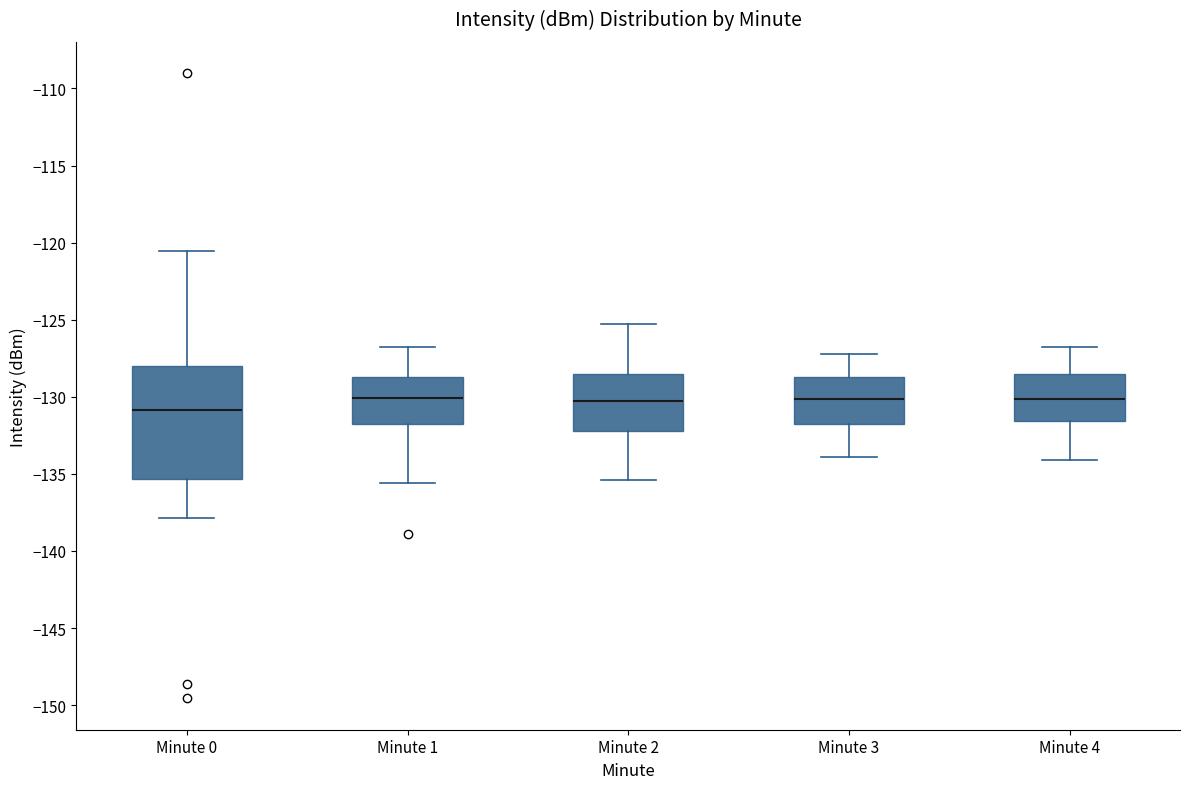

Reading left to right, read every box against the y-axis: the position of its median line, the range the box covers, and the ends of its whiskers. The values are not printed on the chart, so give them approximately, as read against the axis.

Minute 0: median -131.0, box -135.5 to -128.0, whiskers -138.0 to -120.5
Minute 1: median -130.0, box -132.0 to -128.5, whiskers -135.5 to -127.0
Minute 2: median -130.0, box -132.0 to -128.5, whiskers -135.5 to -125.5
Minute 3: median -130.0, box -132.0 to -128.5, whiskers -134.0 to -127.0
Minute 4: median -130.0, box -131.5 to -128.5, whiskers -134.0 to -127.0